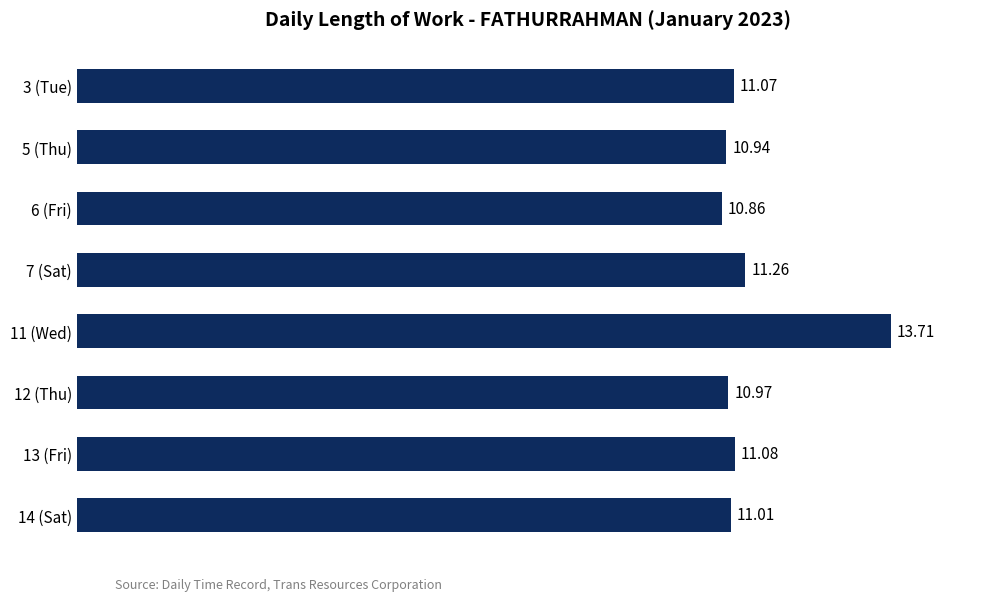

What is the minimum value shown in the chart?

10.9